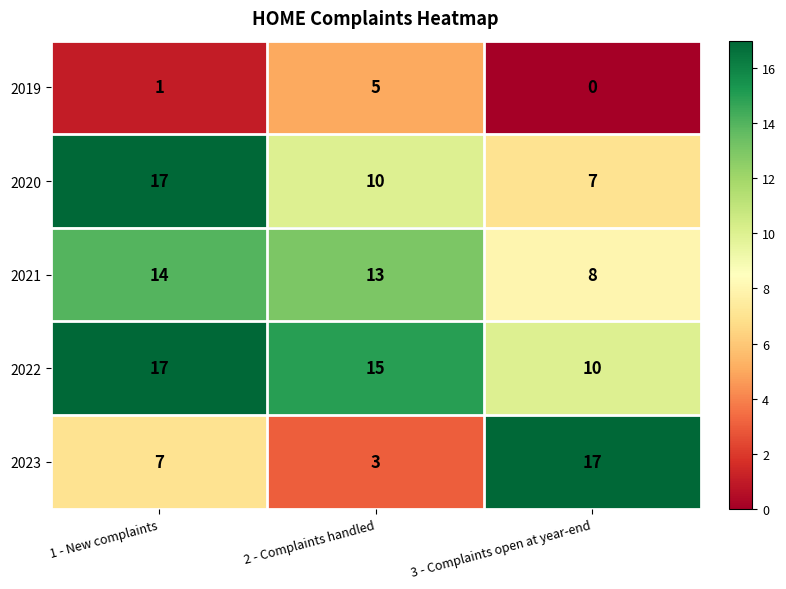

Read the 2023 value at 2 - Complaints handled.

3